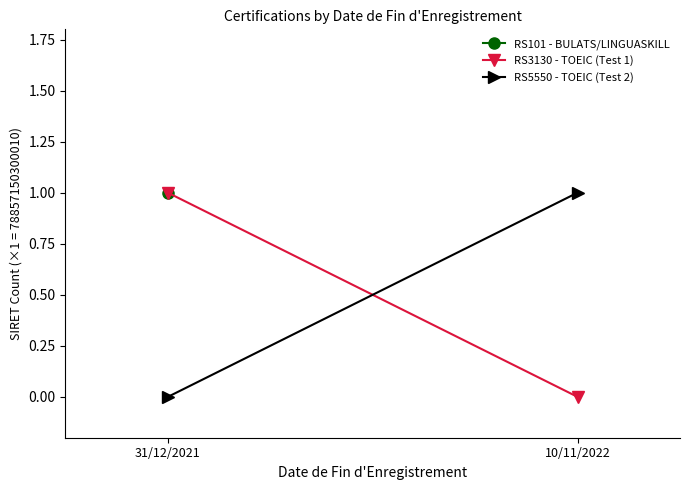

Rank the categories by RS3130 - TOEIC (Test 1) value from highest to lowest.

31/12/2021, 10/11/2022